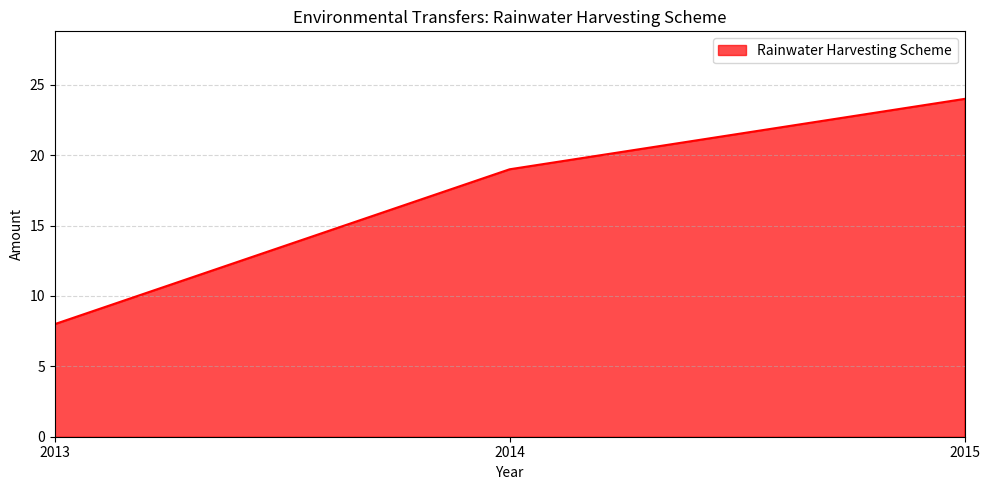

True or false: the data shows 24 at 2015.

True